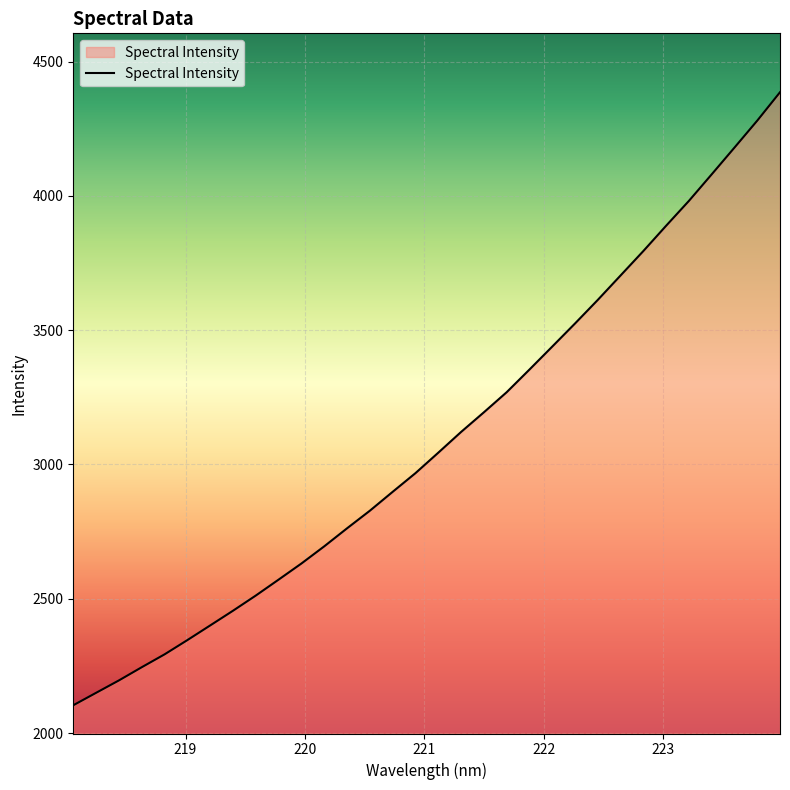

What is the greatest value displayed?

4385.8